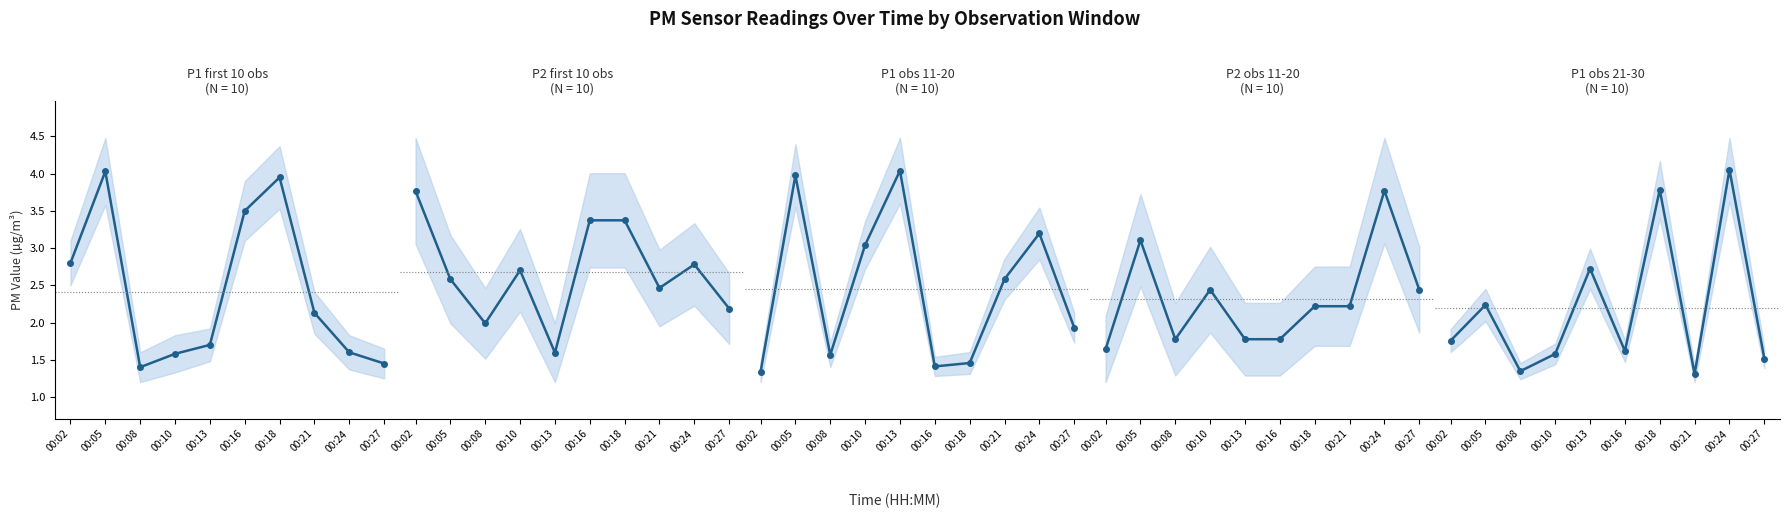

Reading left to right, extract all data points from this chart.

P1 (first 10): 00:02=2.8	00:05=4.0	00:08=1.4	00:10=1.6	00:13=1.7	00:16=3.5	00:18=4.0	00:21=2.1	00:24=1.6	00:27=1.4
P2 (first 10): 00:02=1.8	00:05=1.4	00:08=1.3	00:10=1.5	00:13=1.2	00:16=1.6	00:18=1.6	00:21=1.4	00:24=1.5	00:27=1.4
P1 (11-20): 00:02=1.3	00:05=4.2	00:08=1.5	00:10=3.1	00:13=4.2	00:16=1.4	00:18=1.4	00:21=2.6	00:24=3.3	00:27=1.9
P2 (11-20): 00:02=1.2	00:05=1.5	00:08=1.2	00:10=1.4	00:13=1.2	00:16=1.2	00:18=1.3	00:21=1.3	00:24=1.6	00:27=1.4
P1 (21-30): 00:02=1.8	00:05=2.5	00:08=1.3	00:10=1.6	00:13=3.1	00:16=1.6	00:18=4.5	00:21=1.2	00:24=4.8	00:27=1.5